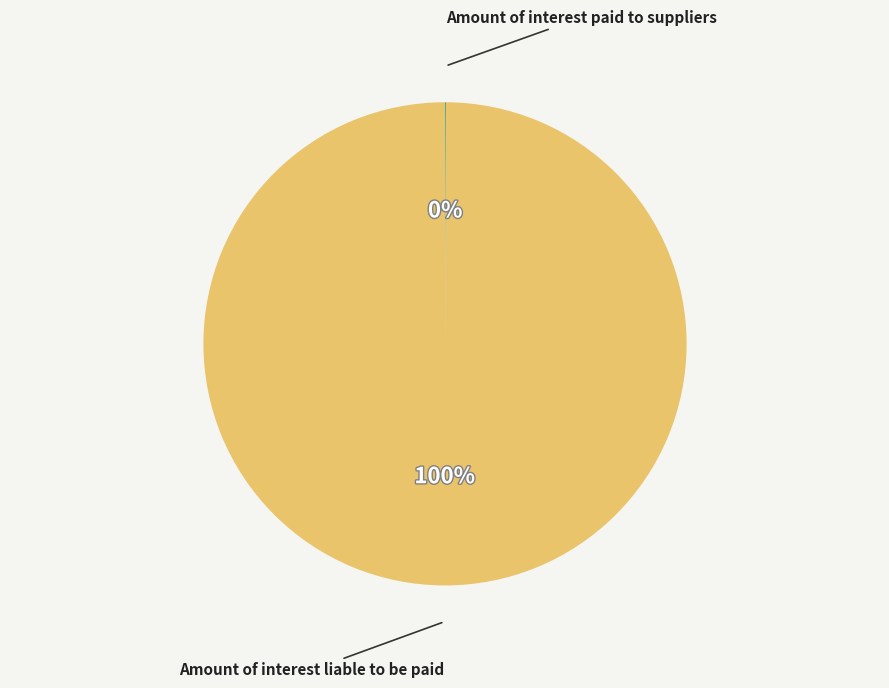

To the nearest percent, what is the difference between the largest and smallest slice percentages?

100%